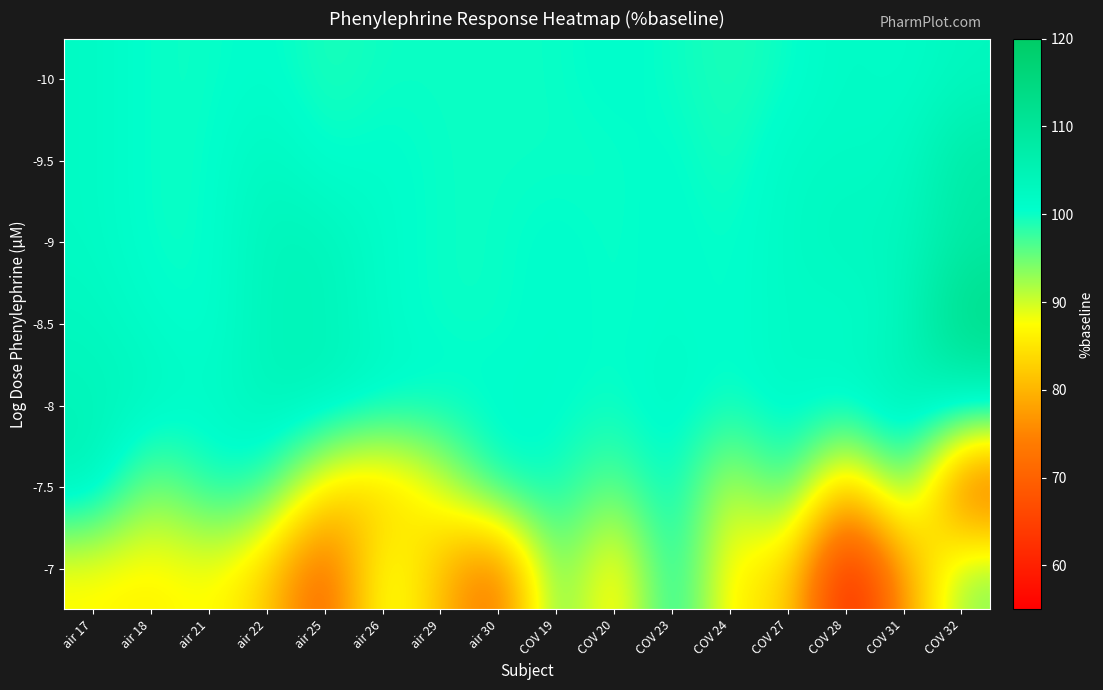

Reading left to right, what are all the values shown in this chart?

-10: air 17=102	air 18=100	air 21=100	air 22=101	air 25=99	air 26=100	air 29=100	air 30=100	COV 19=100	COV 20=101	COV 23=100	COV 24=99	COV 27=100	COV 28=102	COV 31=101	COV 32=103
-9.5: air 17=102	air 18=100	air 21=100	air 22=103	air 25=100	air 26=101	air 29=100	air 30=100	COV 19=100	COV 20=100	COV 23=101	COV 24=99	COV 27=102	COV 28=102	COV 31=102	COV 32=108
-9: air 17=102	air 18=100	air 21=100	air 22=104	air 25=104	air 26=101	air 29=100	air 30=100	COV 19=101	COV 20=100	COV 23=101	COV 24=100	COV 27=102	COV 28=103	COV 31=103	COV 32=108
-8.5: air 17=103	air 18=101	air 21=100	air 22=104	air 25=104	air 26=101	air 29=100	air 30=100	COV 19=101	COV 20=100	COV 23=101	COV 24=100	COV 27=102	COV 28=101	COV 31=103	COV 32=114
-8: air 17=104	air 18=103	air 21=101	air 22=104	air 25=104	air 26=102	air 29=101	air 30=101	COV 19=101	COV 20=100	COV 23=102	COV 24=100	COV 27=102	COV 28=102	COV 31=105	COV 32=103
-7.5: air 17=105	air 18=93	air 21=100	air 22=99	air 25=85	air 26=81	air 29=89	air 30=101	COV 19=100	COV 20=95	COV 23=102	COV 24=89	COV 27=100	COV 28=79	COV 31=99	COV 32=68
-7: air 17=87	air 18=86	air 21=88	air 22=83	air 25=68	air 26=91	air 29=81	air 30=70	COV 19=98	COV 20=83	COV 23=102	COV 24=85	COV 27=85	COV 28=58	COV 31=77	COV 32=94